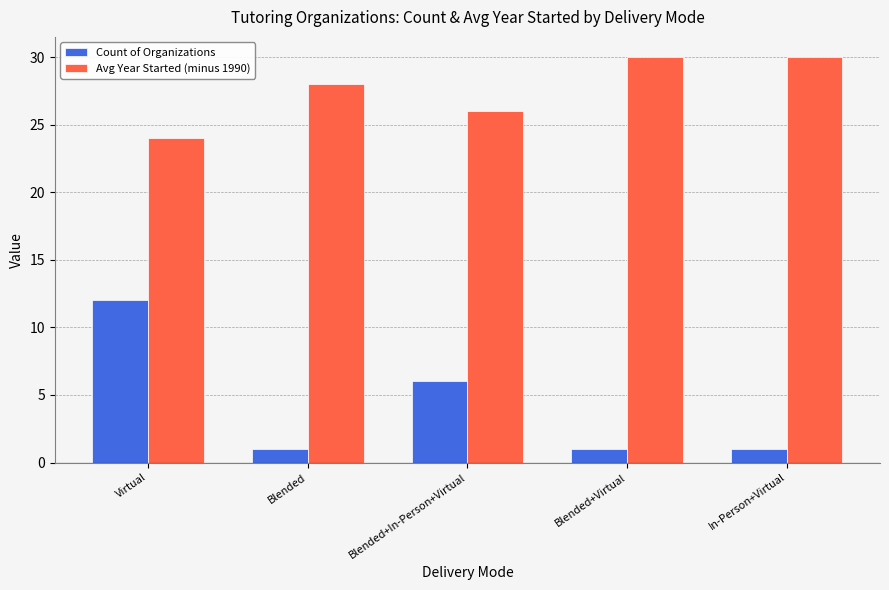

What are all the series names shown in the legend?

Count of Organizations, Avg Year Started (minus 1990)